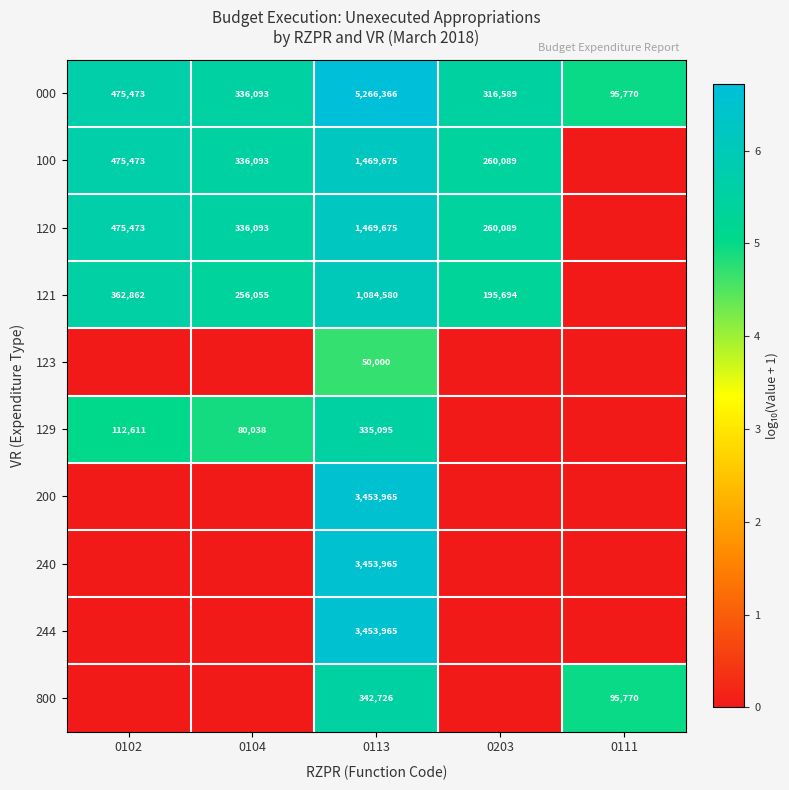

Is the value of 240 at 0113 greater than the value of 800 at 0113?

Yes